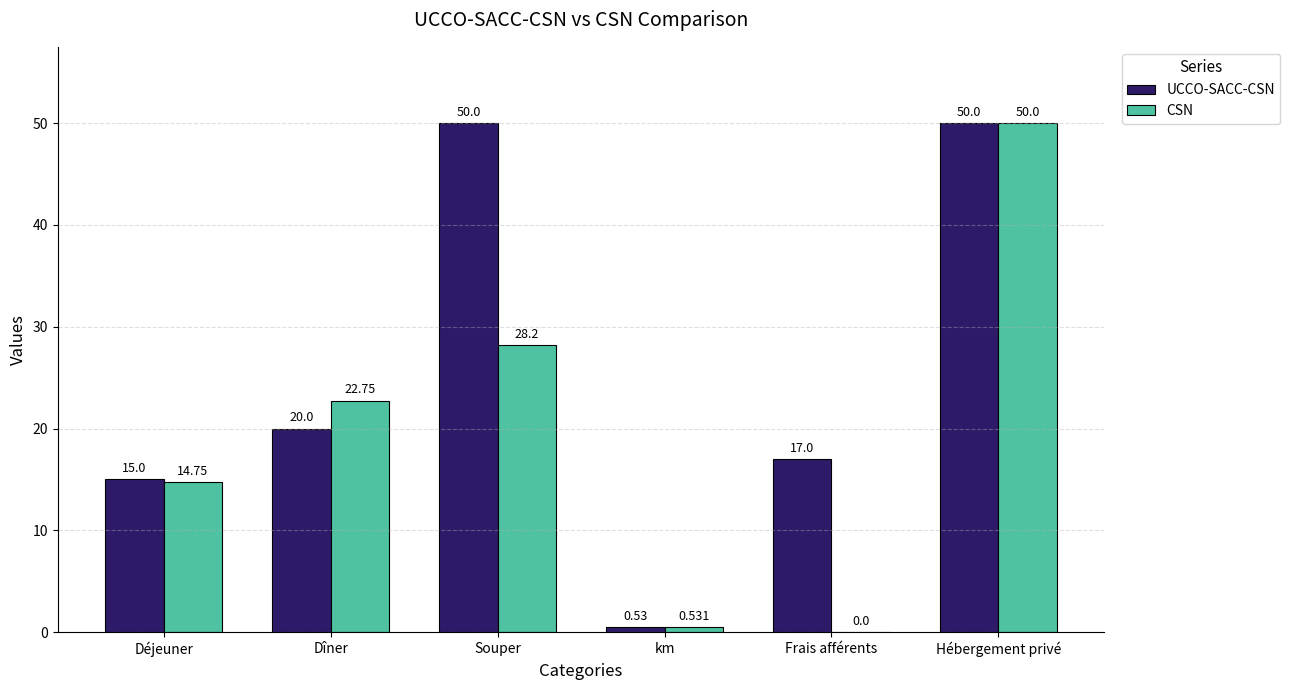

Is the value of CSN at Déjeuner greater than the value of UCCO-SACC-CSN at Déjeuner?

No